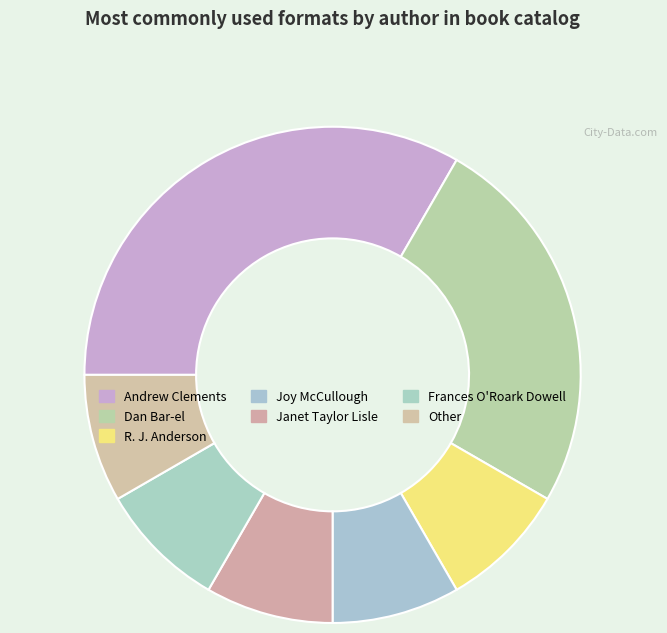

How many slices are in this pie chart?

7